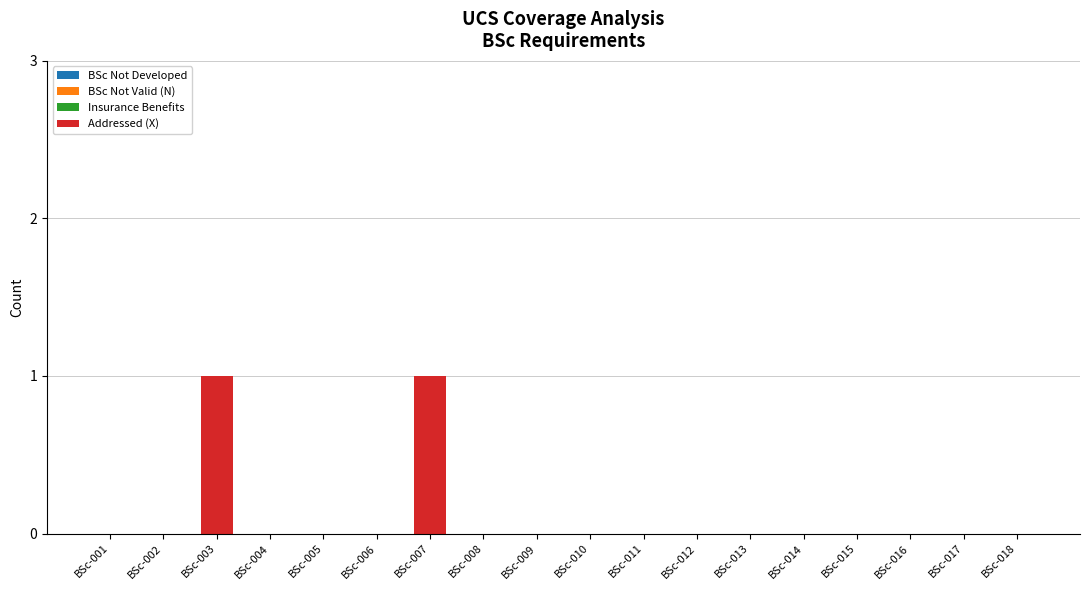

Which has a higher value, BSc-015 or BSc-003?

BSc-003